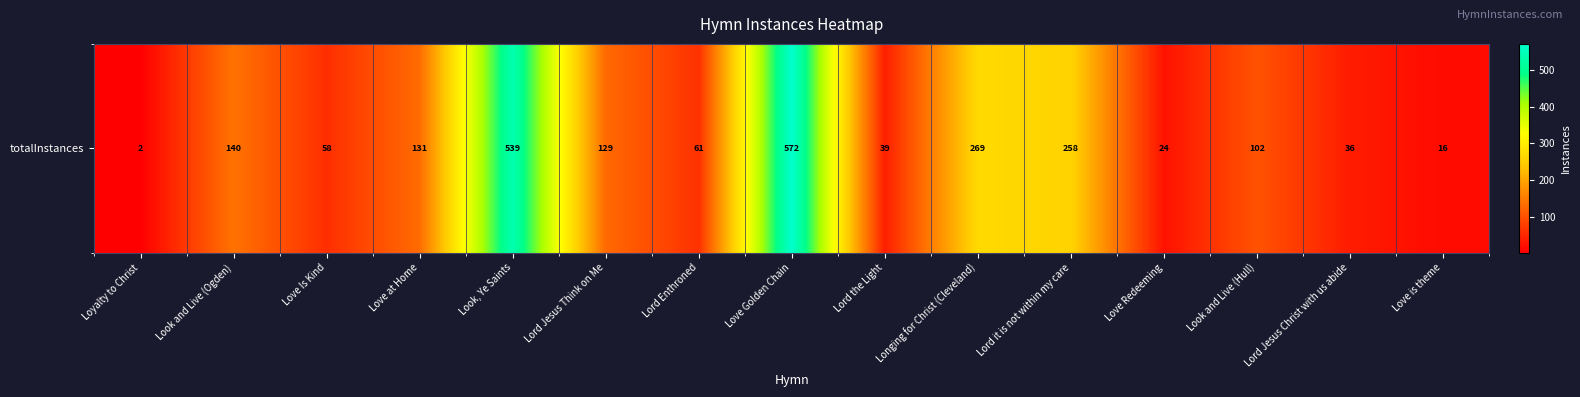

What is the greatest value displayed?

572